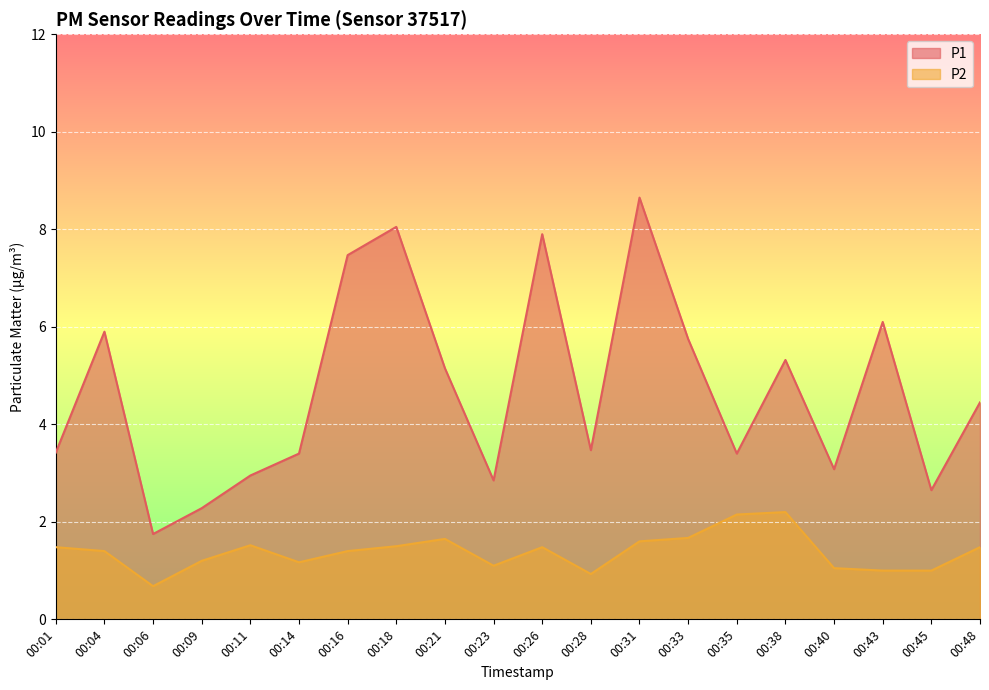

At which category does P2 reach its first local peak?

00:11